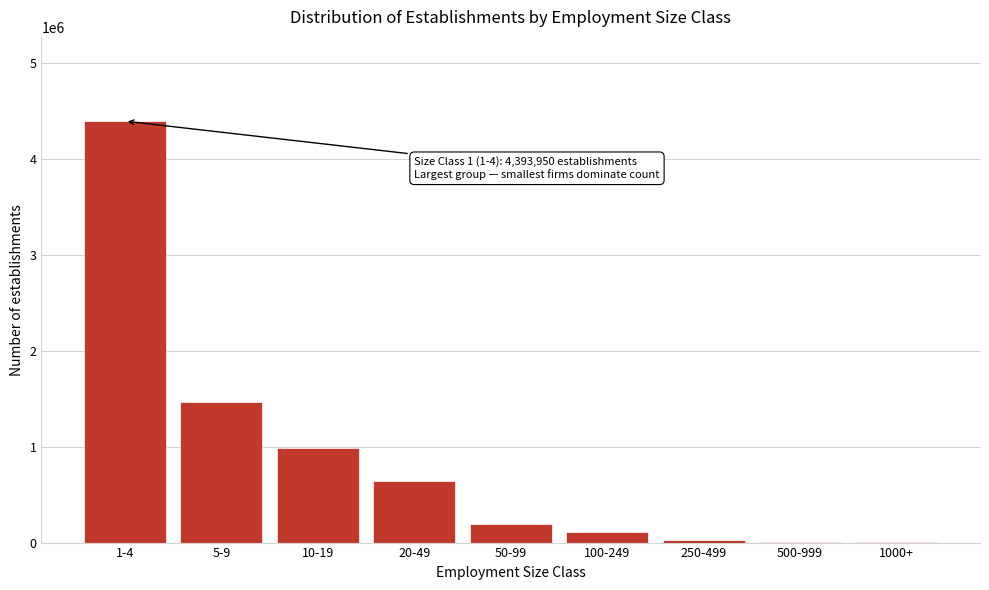

At which category does the chart reach its peak across all series?

1-4